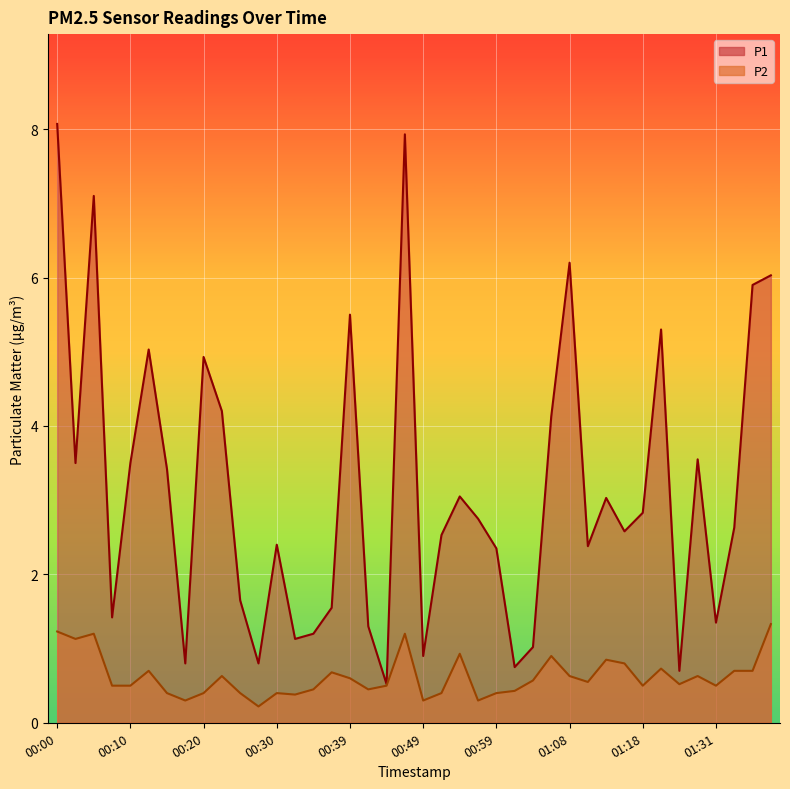

Rank the series at 00:05 from lowest to highest value.

P2, P1